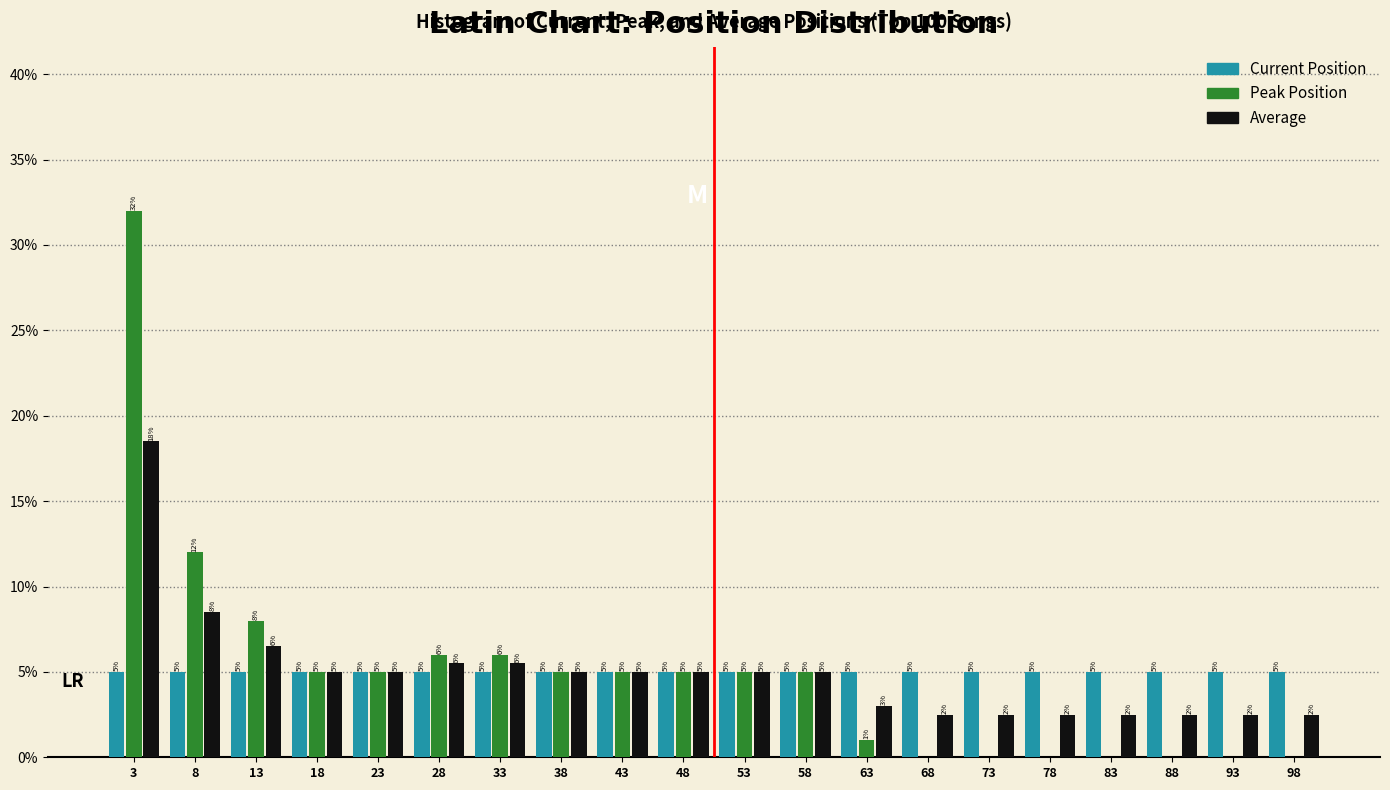

In the Average series, which range on the x-axis has the tallest bar?

0.5 to 5.5